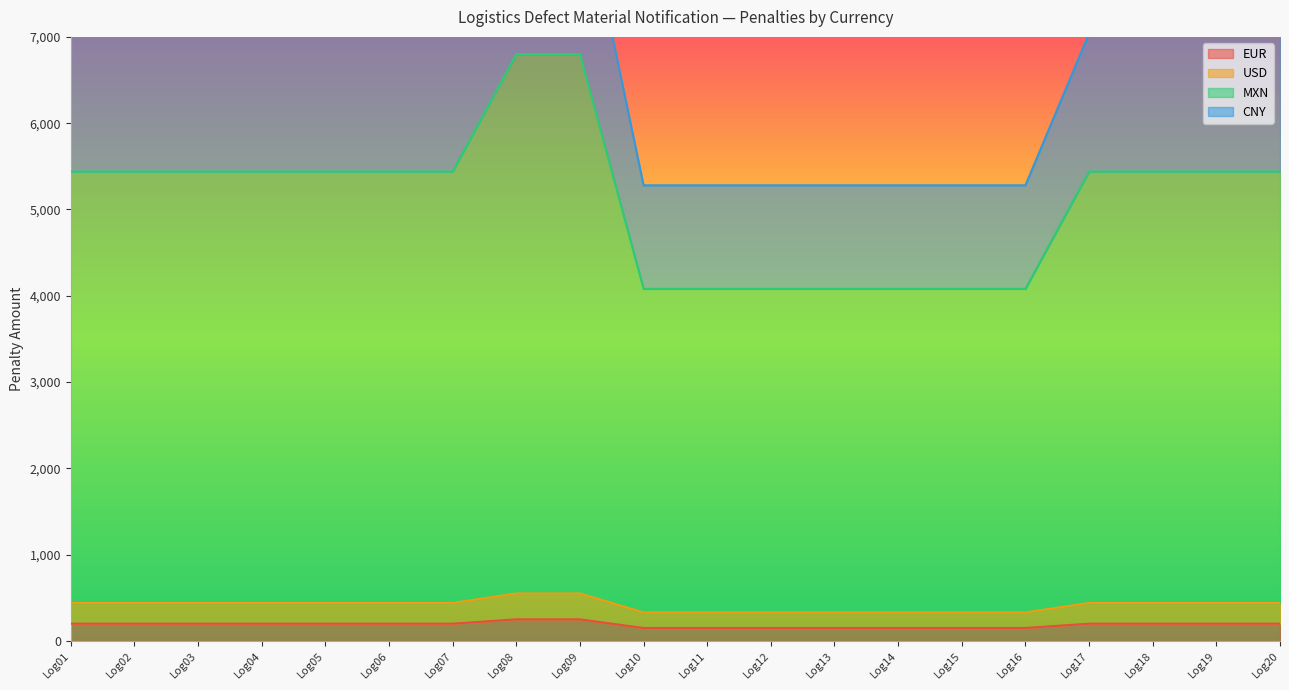

At which category is the sum across all series the highest?

Log08